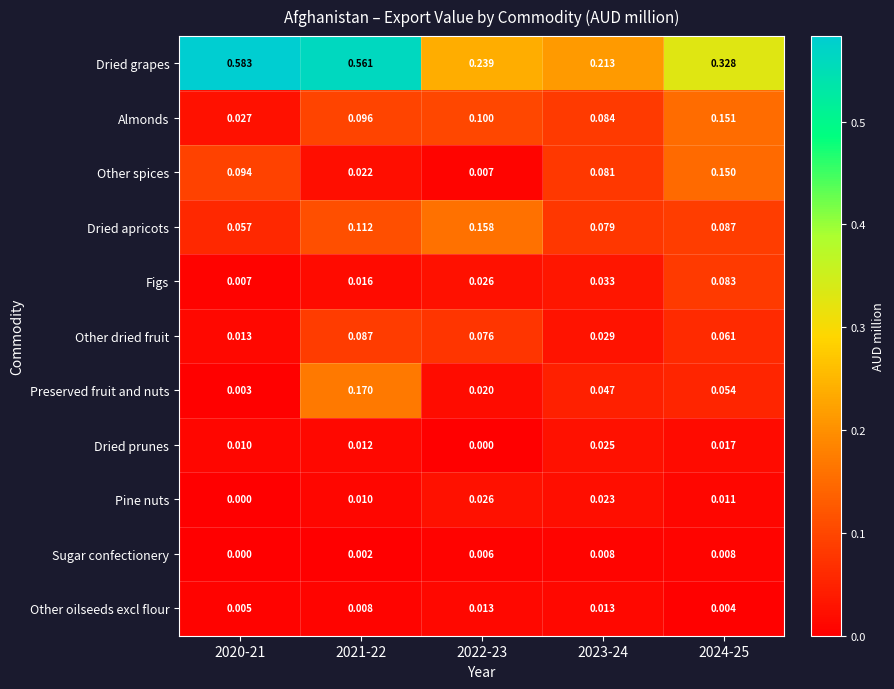

Which series has the widest spread of values?

Dried grapes